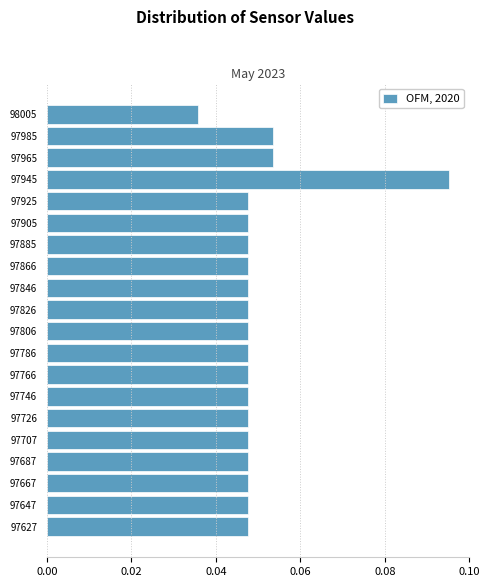

Is it true that the value at 97826 is 0.1?

False